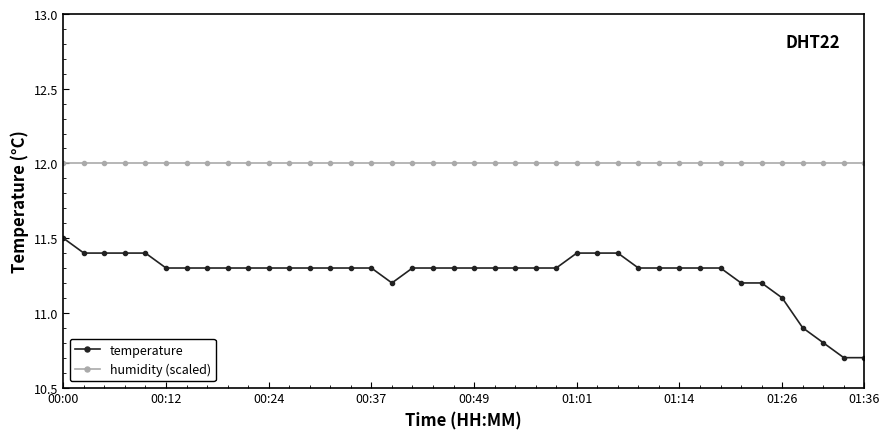

Rank the series by their average value, from highest to lowest.

humidity (scaled), temperature